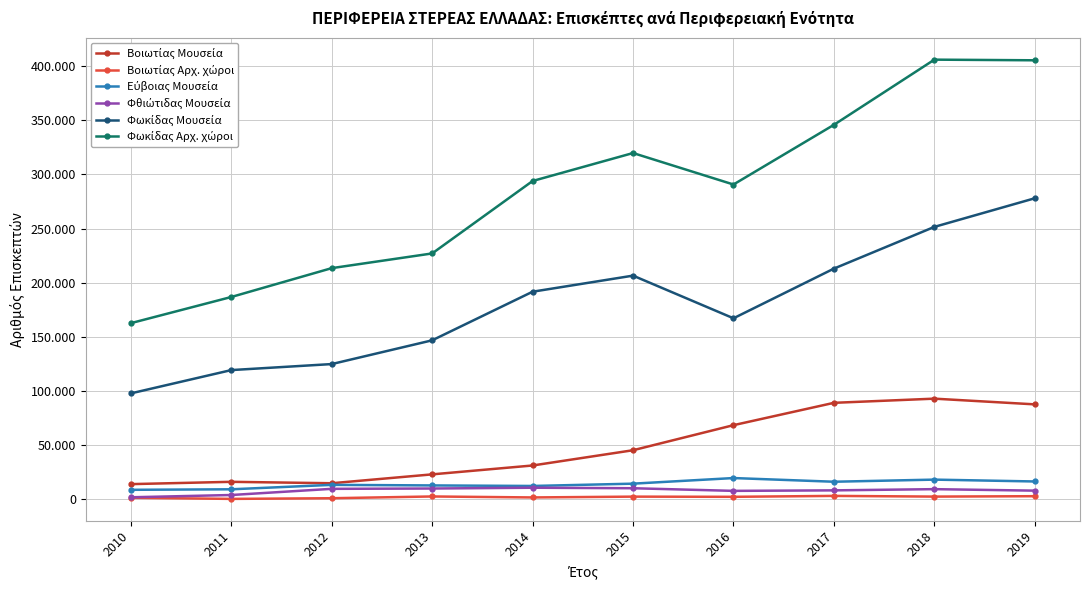

Does the chart have visible grid lines?

Yes